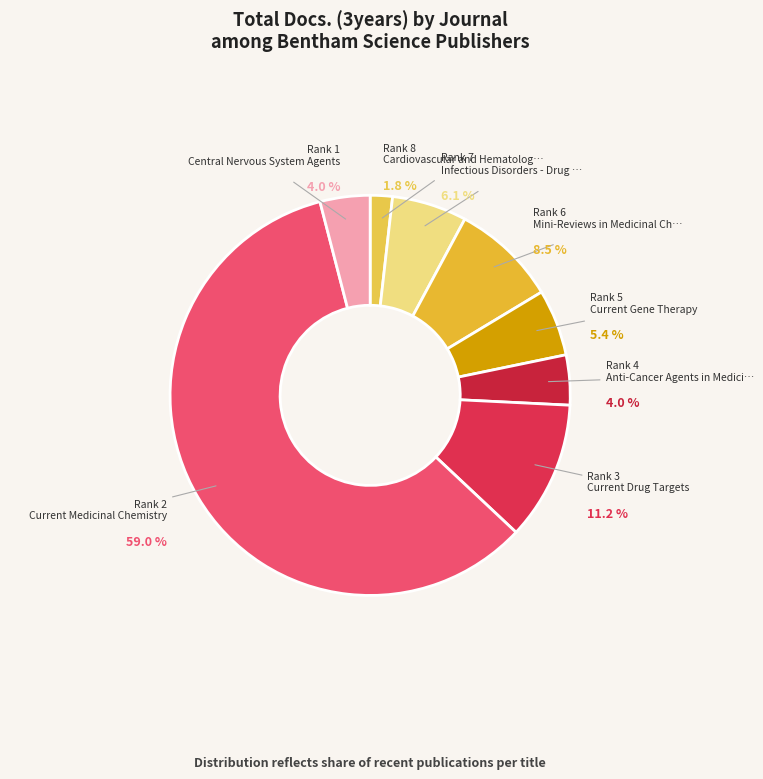

Count the number of slices in the pie.

8